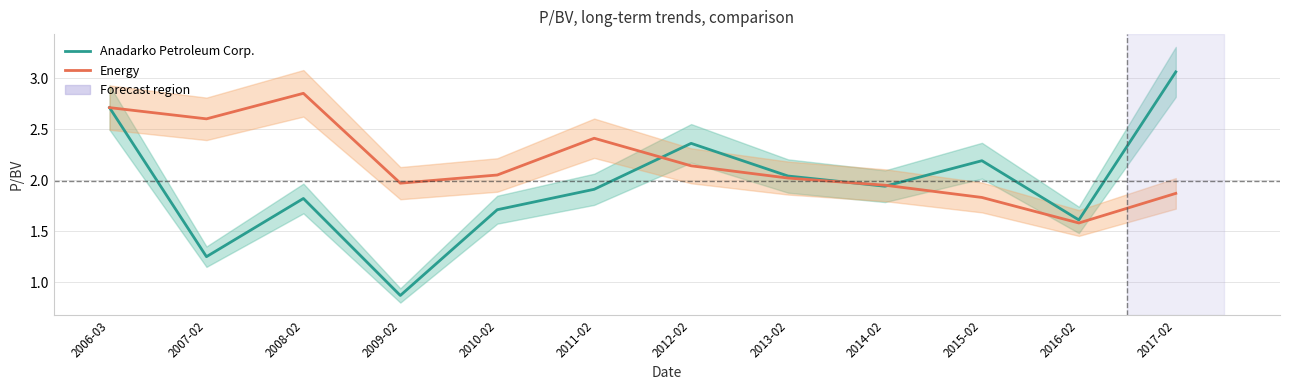

At which category does Energy reach its first local valley?

2007-02